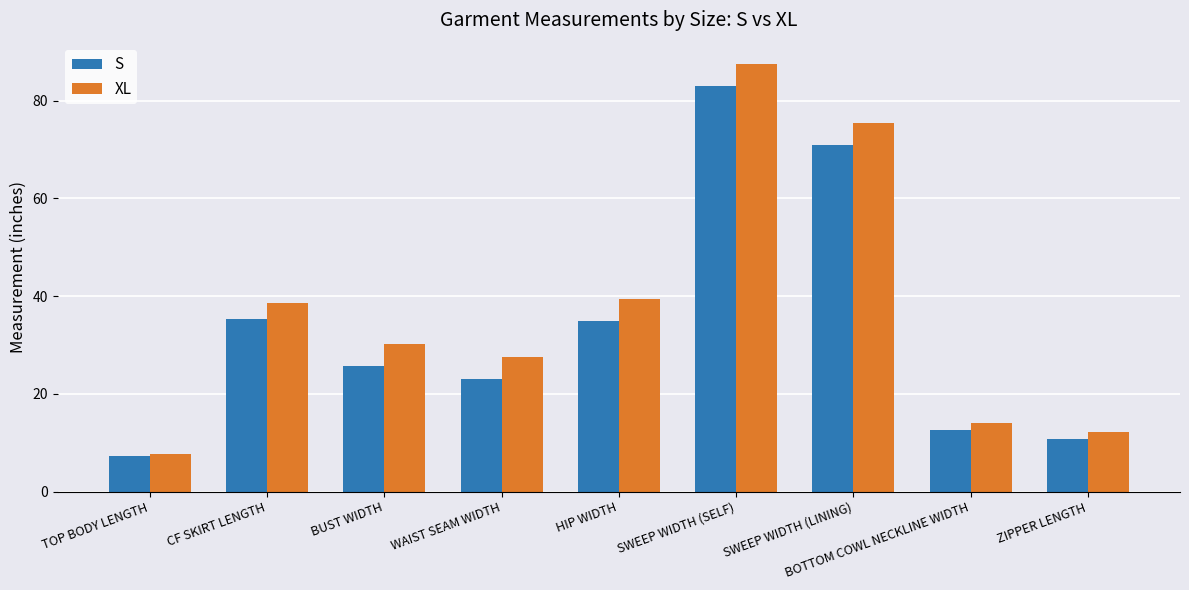

Which series has the widest spread of values?

XL